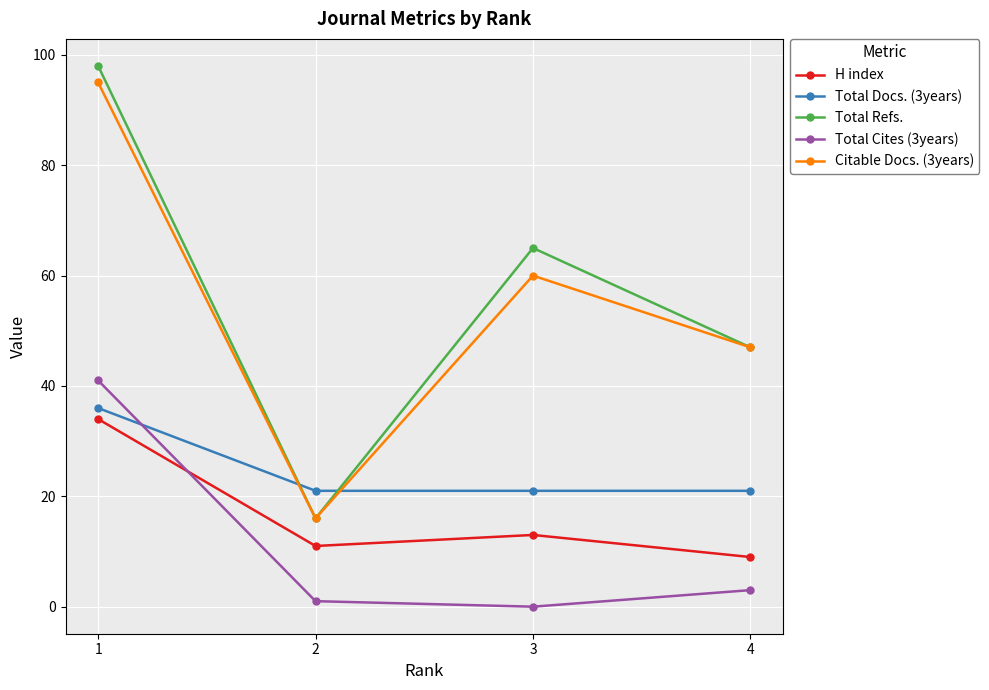

Which category has the lowest value across all series?

3